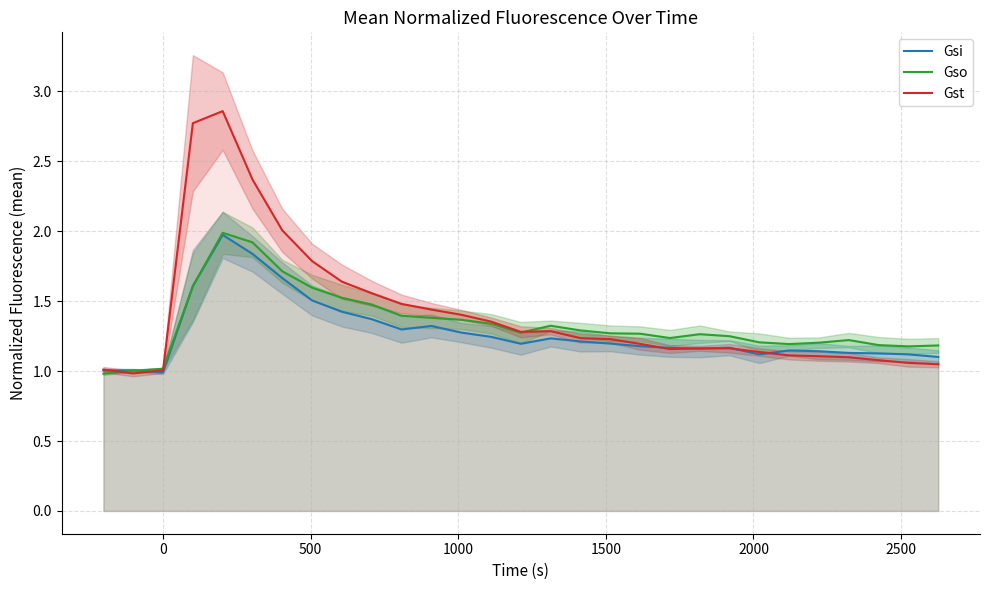

How many data points in Gsi are above 1?

28